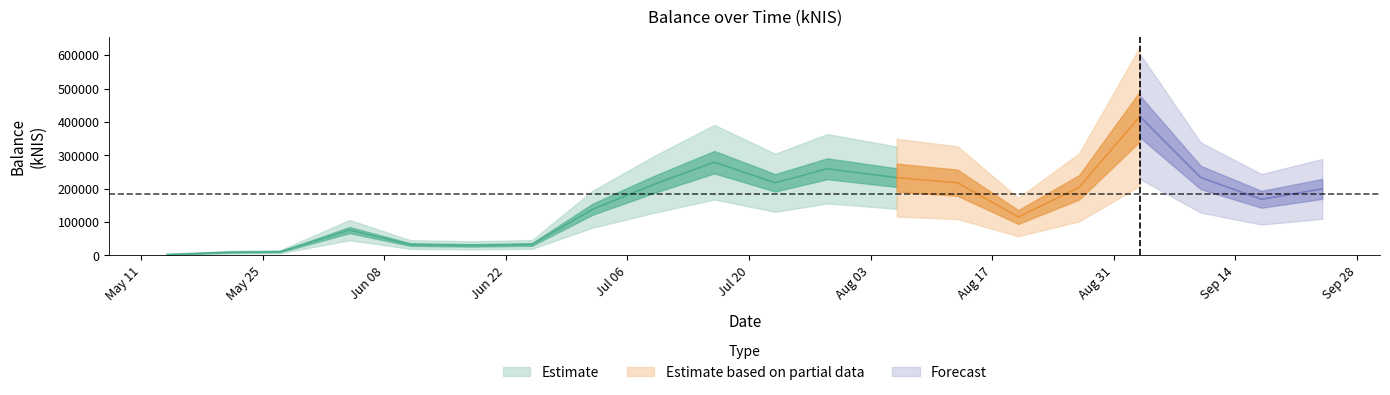

Approximately how many times larger is the value at 2020-09-24 compared to 2020-06-25?

6.1